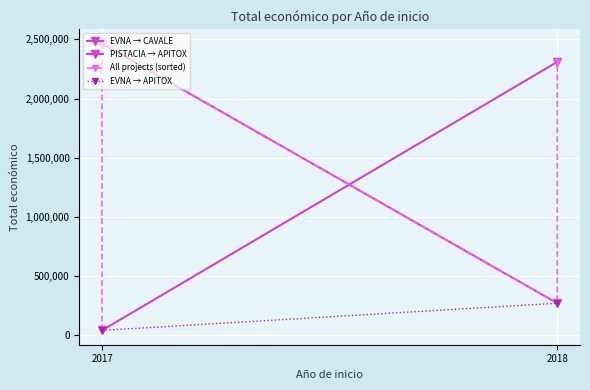

Reading left to right, what are all the values shown in this chart?

42072	2464572	2310026	271552